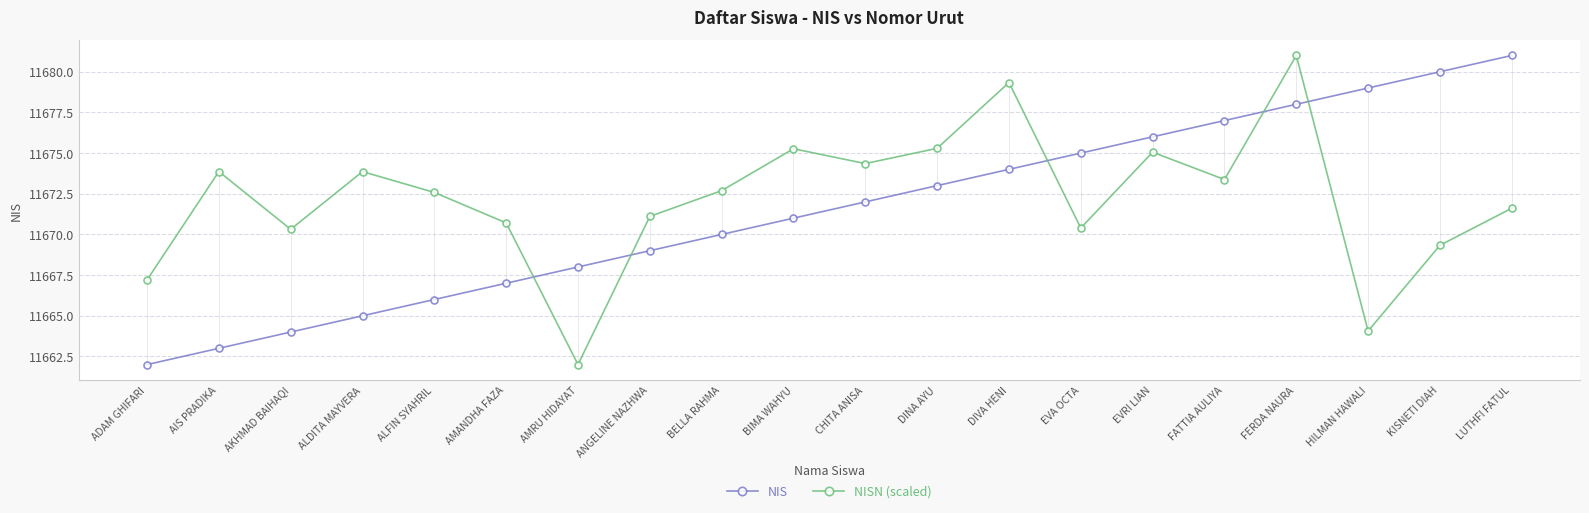

Which series changed the most between BELLA RAHMA and KISNETI DIAH?

NIS